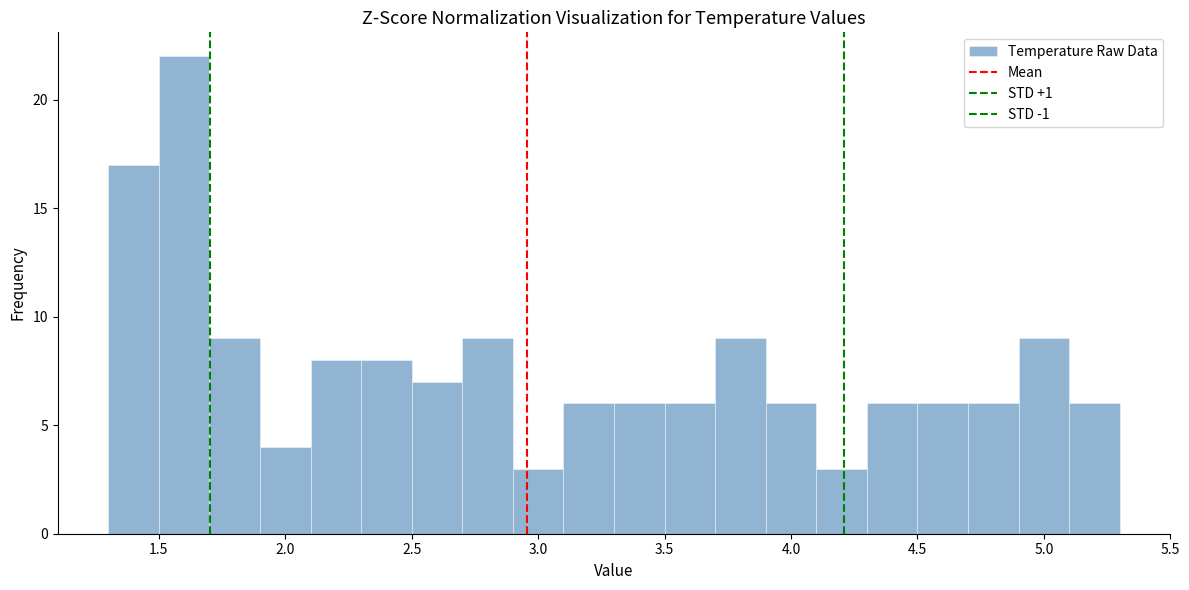

Reading left to right, transcribe this chart: for each bar, give the range it covers on the x-axis and its height. The values are not printed on the chart, so give them approximately, as read against the axis.

1.3 to 1.5: 17
1.5 to 1.7: 22
1.7 to 1.9: 9
1.9 to 2.1: 4
2.1 to 2.3: 8
2.3 to 2.5: 8
2.5 to 2.7: 7
2.7 to 2.9: 9
2.9 to 3.1: 3
3.1 to 3.3: 6
3.3 to 3.5: 6
3.5 to 3.7: 6
3.7 to 3.9: 9
3.9 to 4.1: 6
4.1 to 4.3: 3
4.3 to 4.5: 6
4.5 to 4.7: 6
4.7 to 4.9: 6
4.9 to 5.1: 9
5.1 to 5.3: 6